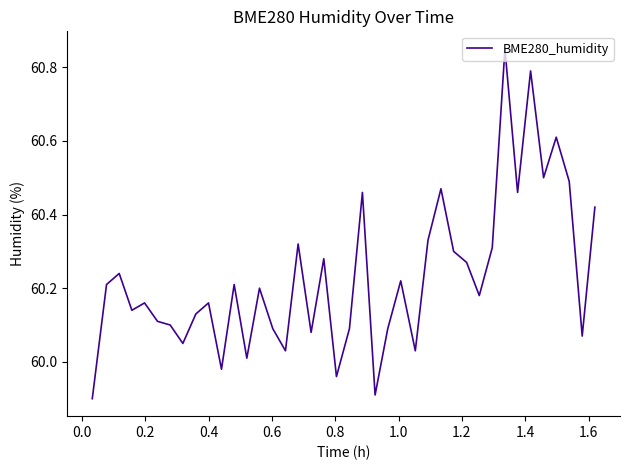

What is the minimum value shown in the chart?

59.9